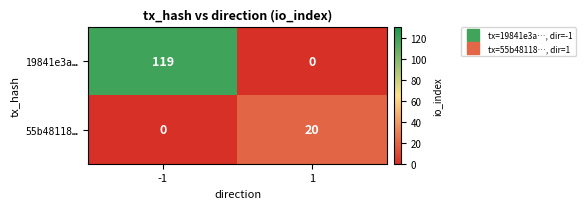

What is the total value across all series at -1?

119